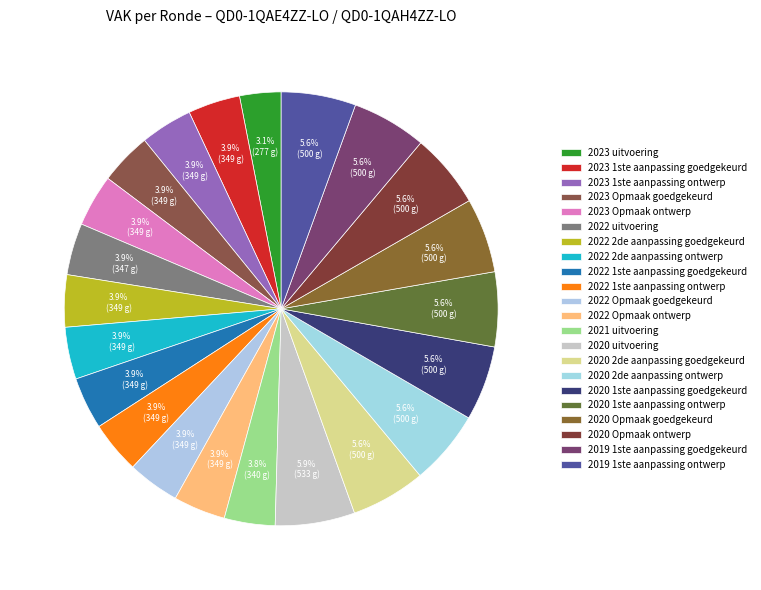

What is the largest slice in the pie chart?

2020 uitvoering